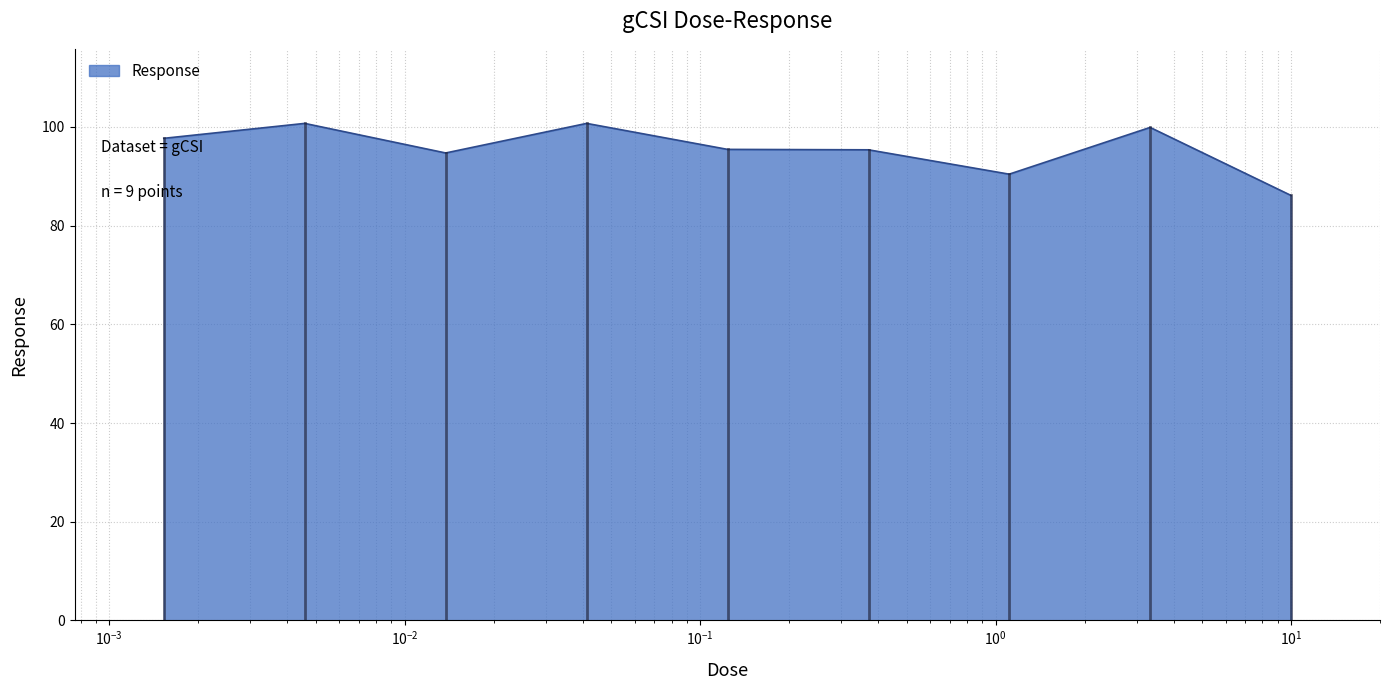

What is the maximum value shown in the chart?

100.7